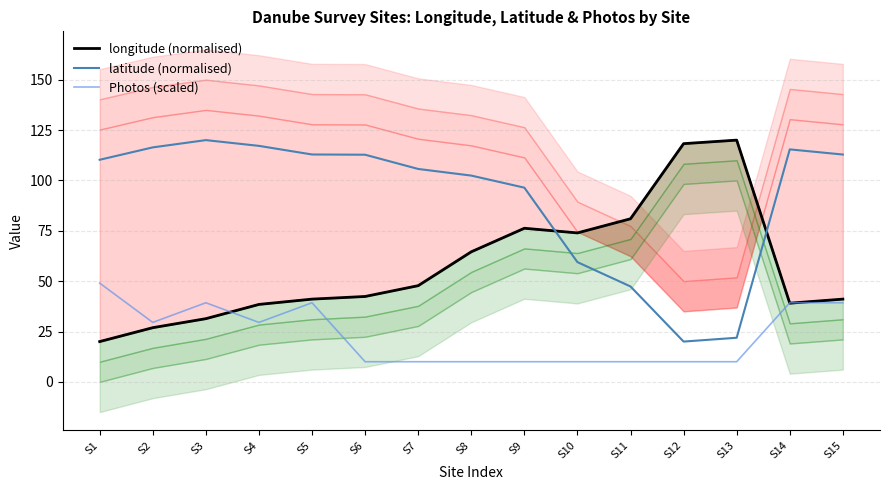

Which series has the largest total across all categories?

latitude (normalised)